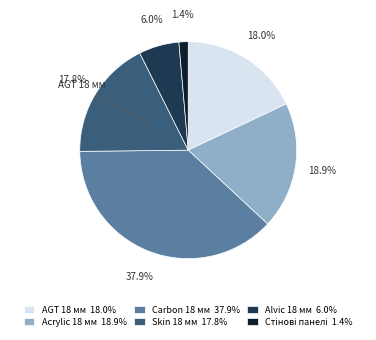

What is the ratio of the value at Alvic 18 мм 6.0% to the value at AGT 18 мм 18.0%?

0.3